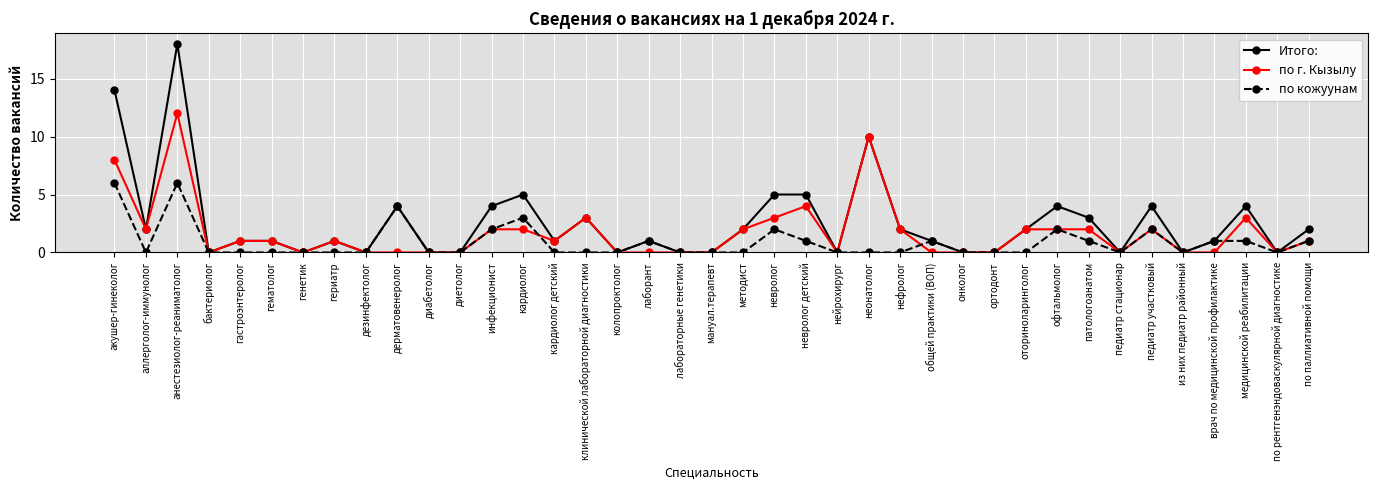

Count the number of categories in the chart.

39